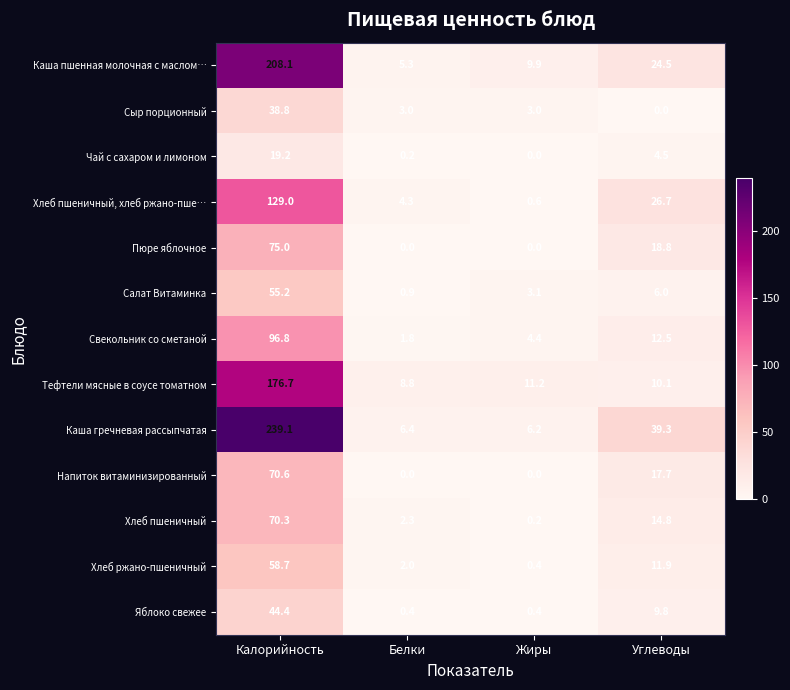

Which category has the highest value in the Салат Витаминка series?

Калорийность